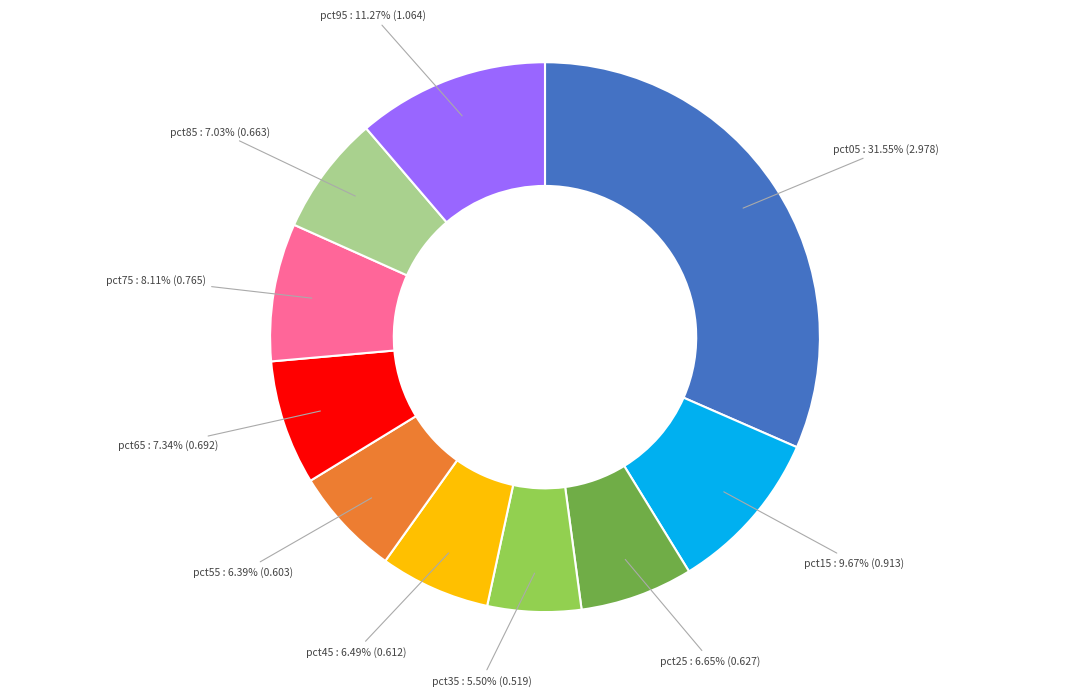

Is there any slice that represents more than half of the pie?

No